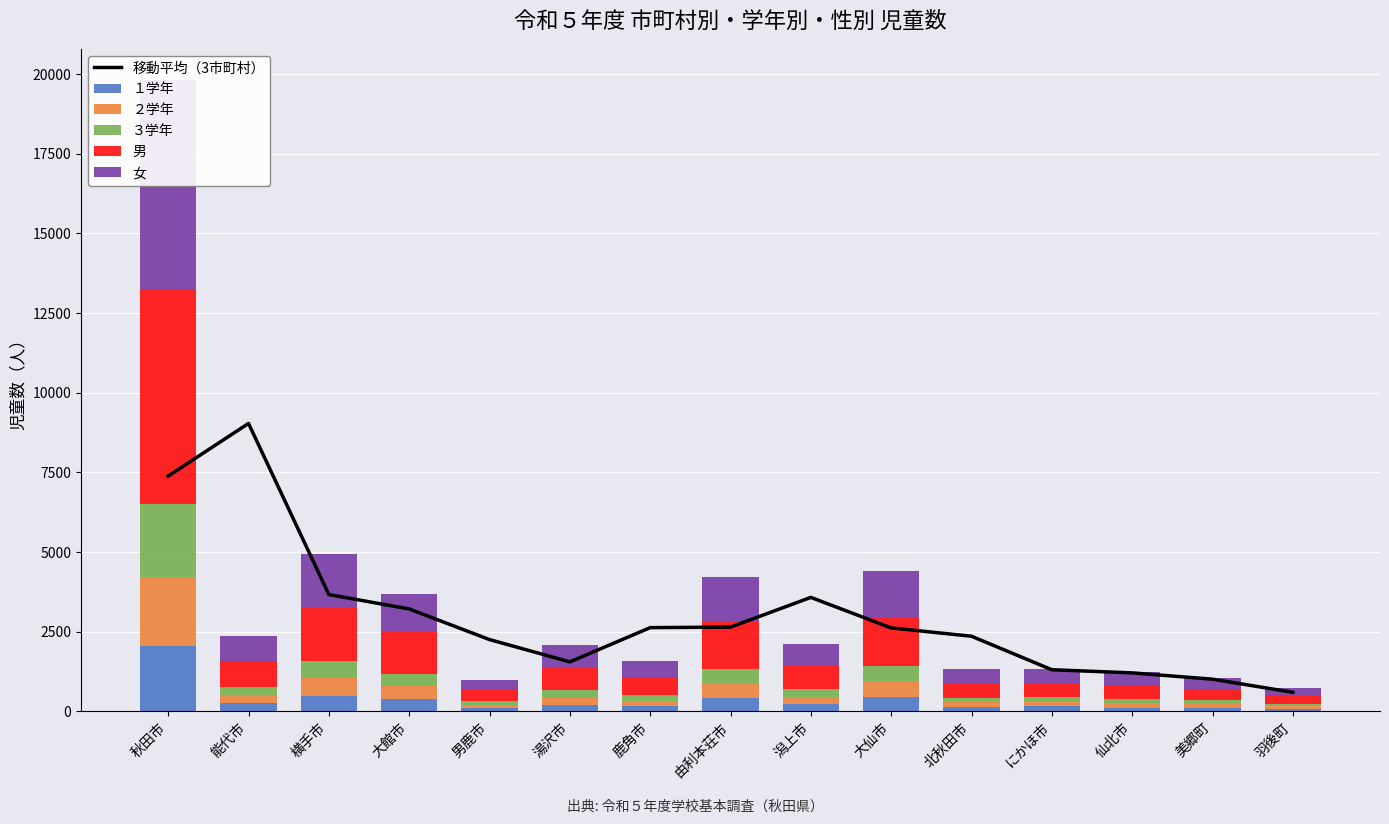

At which category does the chart reach its peak across all series?

能代市